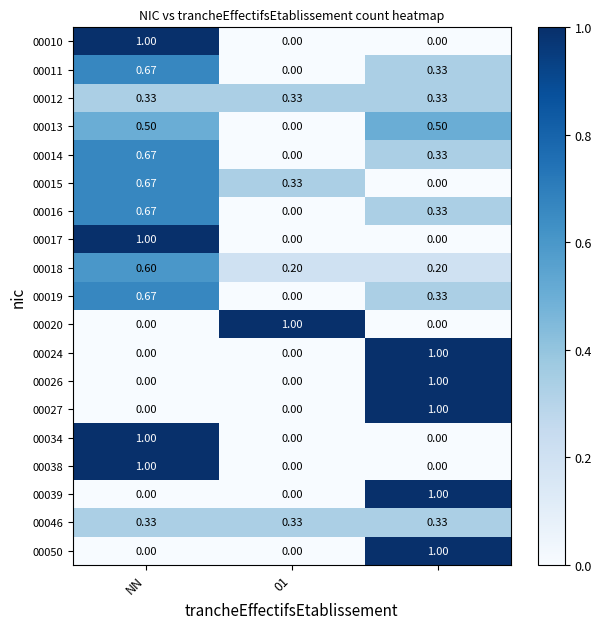

At which category is the sum across all series the highest?

NN